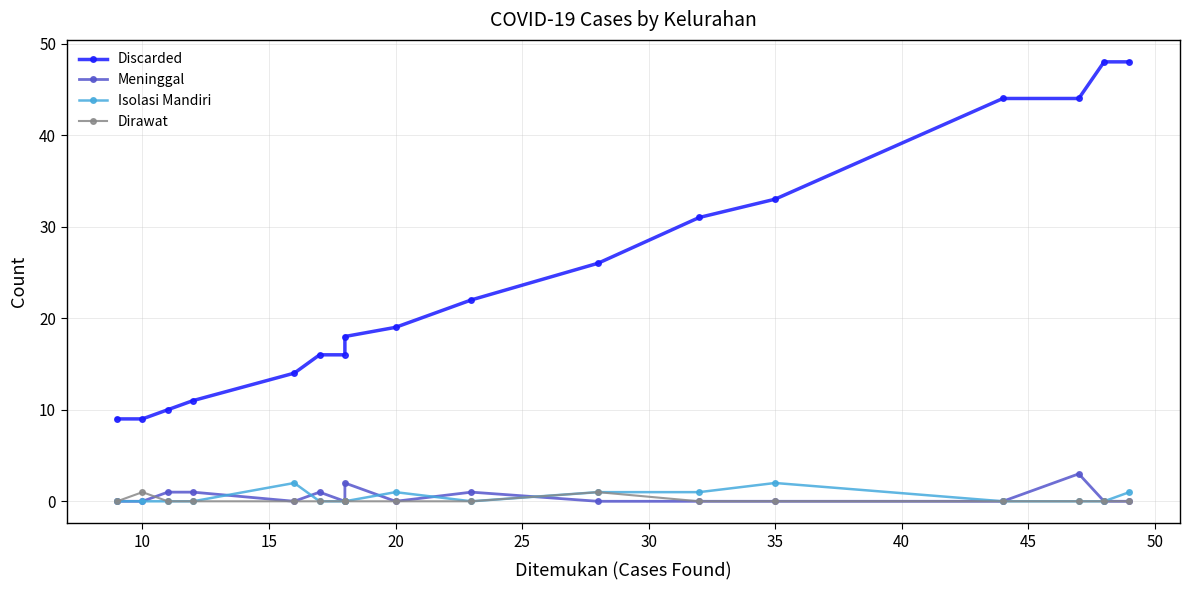

Reading left to right, what are all the values shown in this chart?

Discarded: 9	9	10	11	14	16	16	18	19	22	26	31	33	44	44	48	48
Meninggal: 0	0	1	1	0	1	0	2	0	1	0	0	0	0	3	0	0
Isolasi Mandiri: 0	0	0	0	2	0	0	0	1	0	1	1	2	0	0	0	1
Dirawat: 0	1	0	0	0	0	0	0	0	0	1	0	0	0	0	0	0